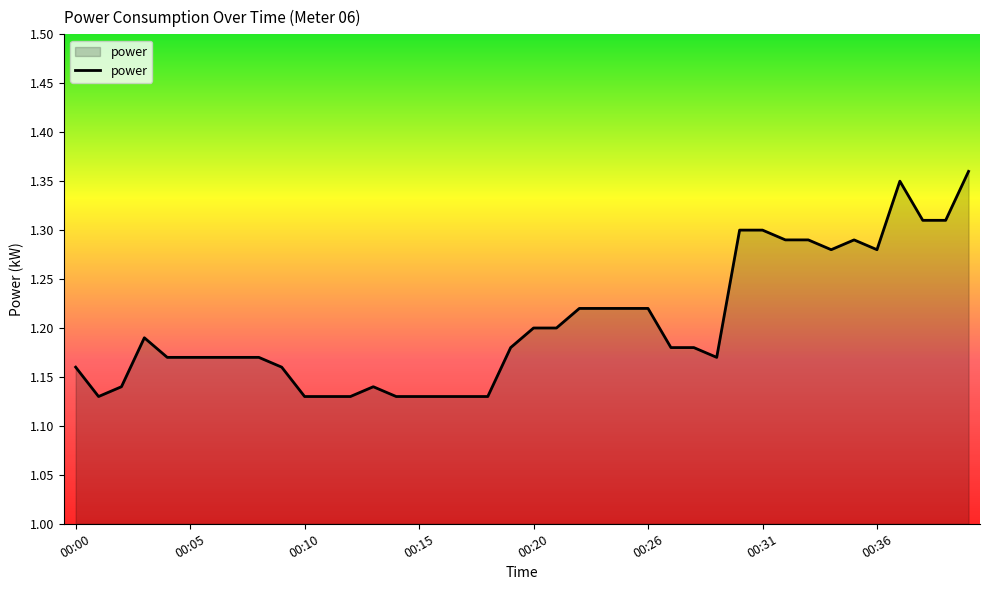

How many lines are shown in the chart?

1